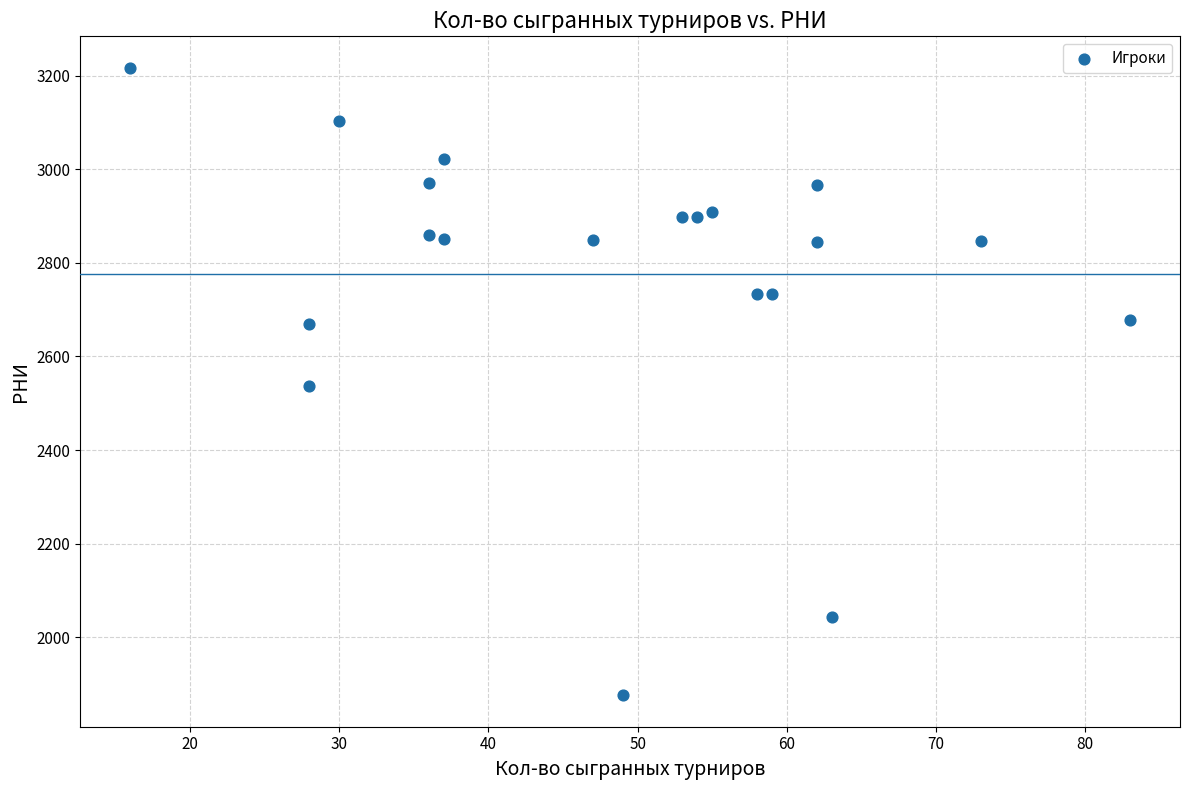

What is the range of Y values (max minus min)?

1341